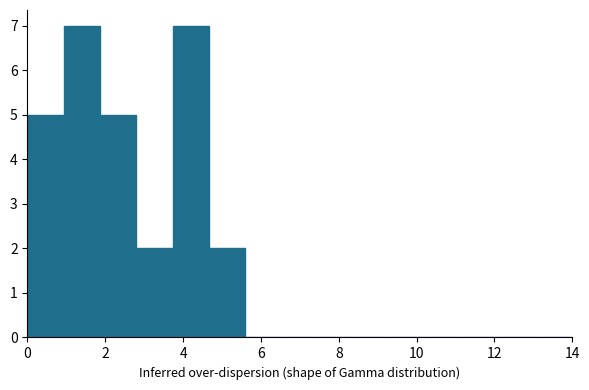

Reading left to right, transcribe this chart: for each bar, give the range it covers on the x-axis and its height. Neither the bar edges nor the heights are printed on the chart, so give them approximately, as read against the axes.

0.0 to 1.0: 5
1.0 to 1.8: 7
1.8 to 2.8: 5
2.8 to 3.8: 2
3.8 to 4.6: 7
4.6 to 5.6: 2
5.6 to 6.6: 0
6.6 to 7.4: 0
7.4 to 8.4: 0
8.4 to 9.4: 0
9.4 to 10.2: 0
10.2 to 11.2: 0
11.2 to 12.2: 0
12.2 to 13.0: 0
13.0 to 14.0: 0